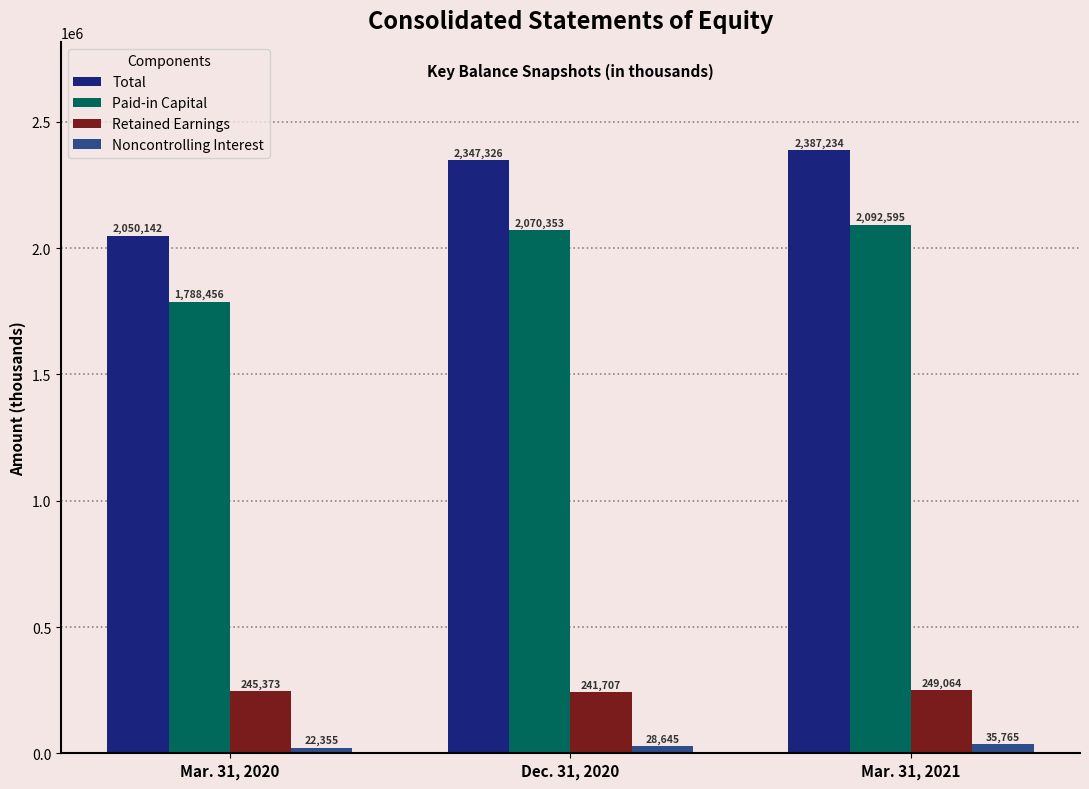

Between Dec. 31, 2020 and Mar. 31, 2021, which series saw the biggest shift?

Total